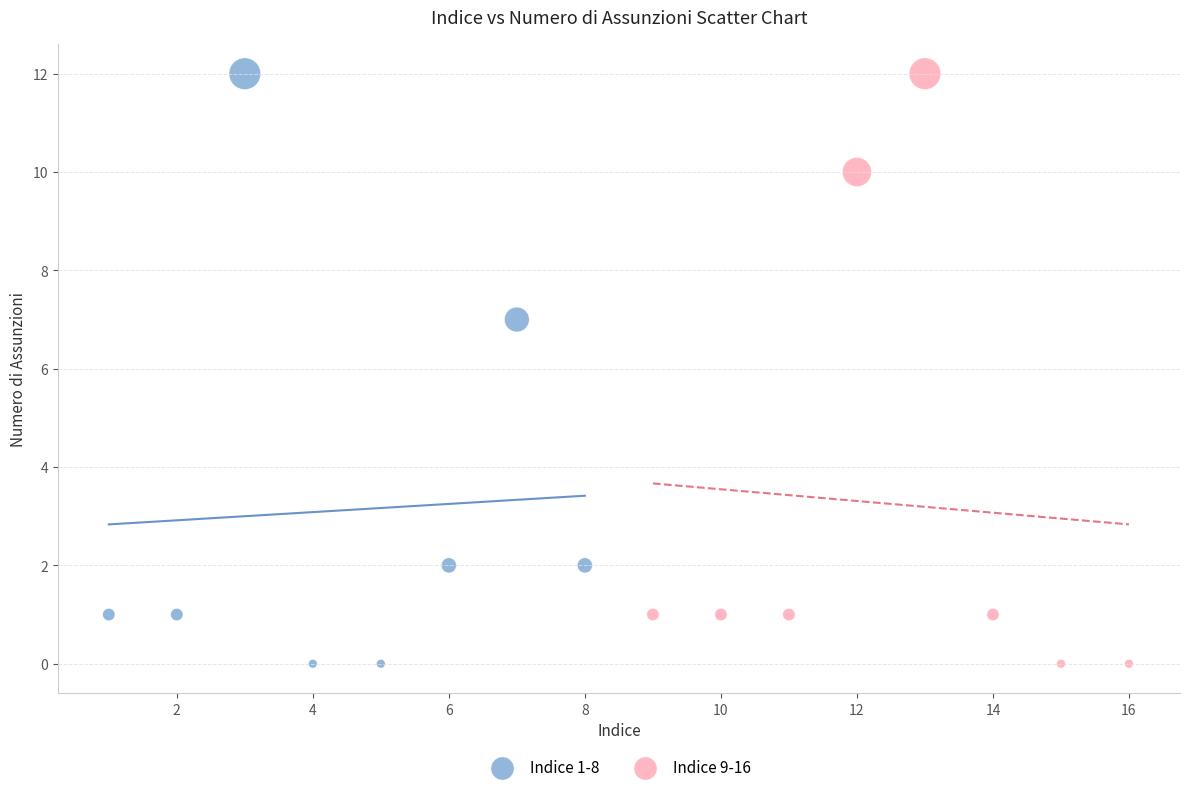

What are all the series names shown in the legend?

Indice 1-8, Indice 9-16